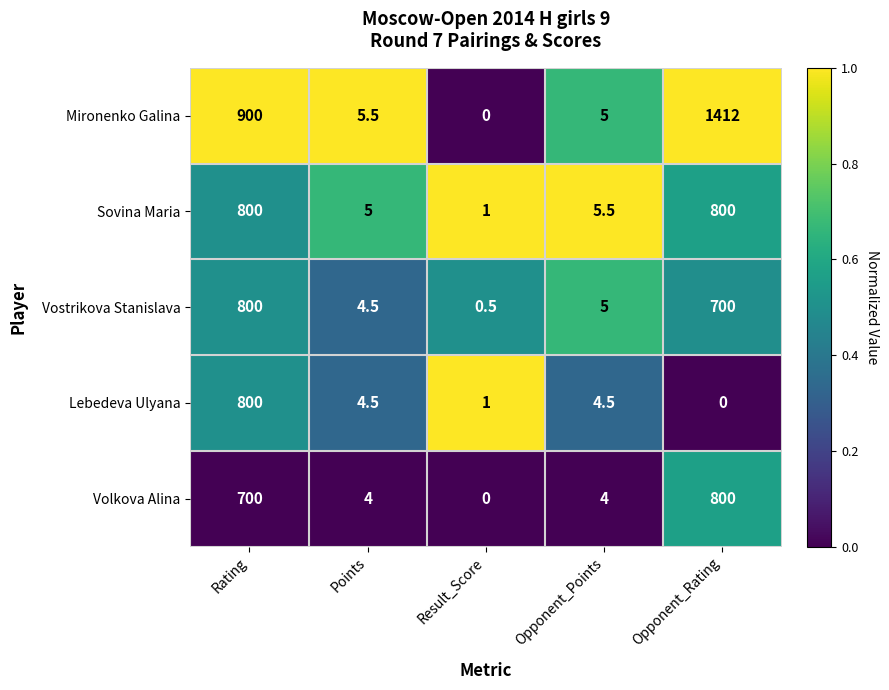

What is the spread (max minus min) of values at Result_Score?

1.0